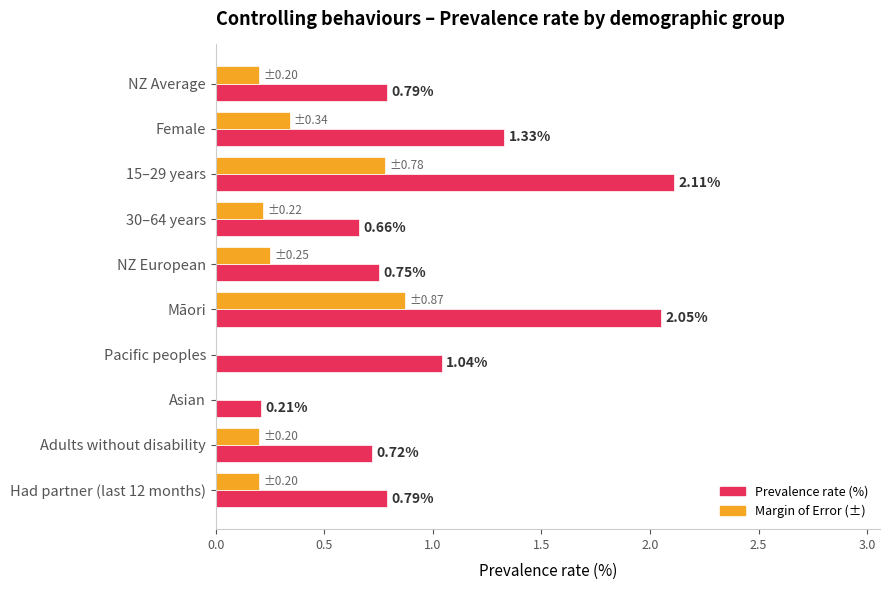

Which category has the highest value in the Margin of Error (±) series?

Māori